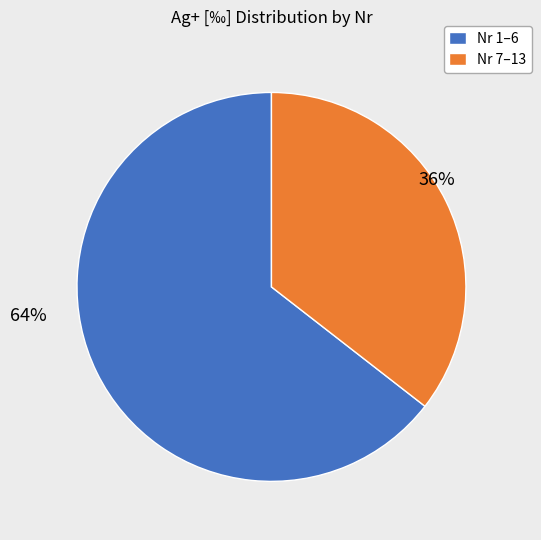

Rank the categories by value from highest to lowest.

Nr 1–6, Nr 7–13